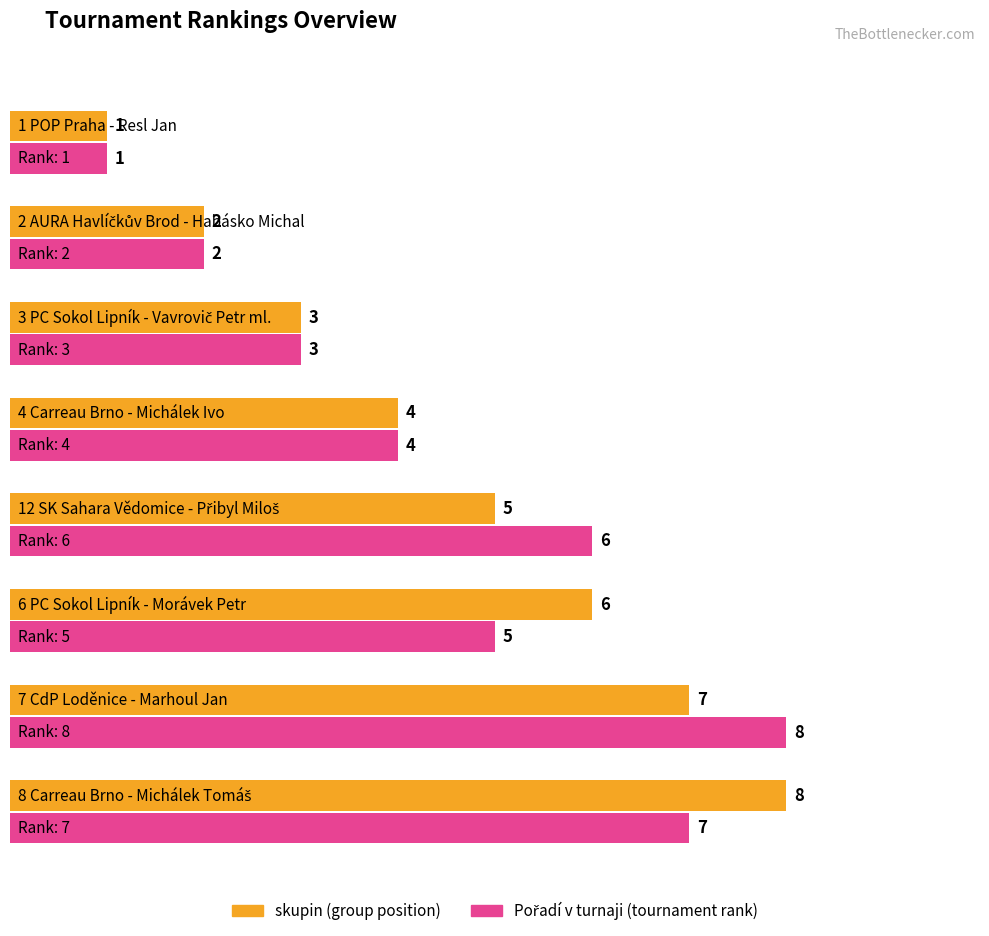

What is the sum of the Pořadí v turnaji values at 6 PC Sokol Lipník - Morávek Petr and 7 CdP Loděnice - Marhoul Jan?

13